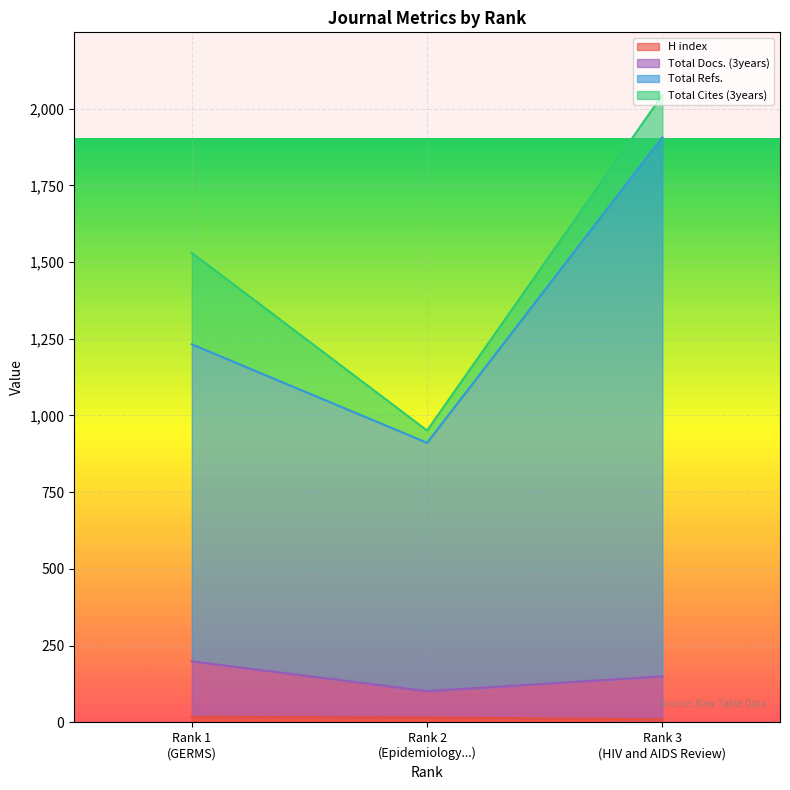

Does the chart display data point markers on the line(s)?

No